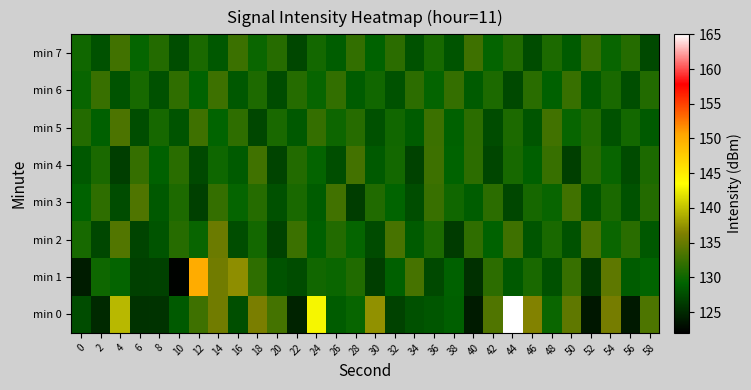

Which series changed the most between 32 and 46?

min 0